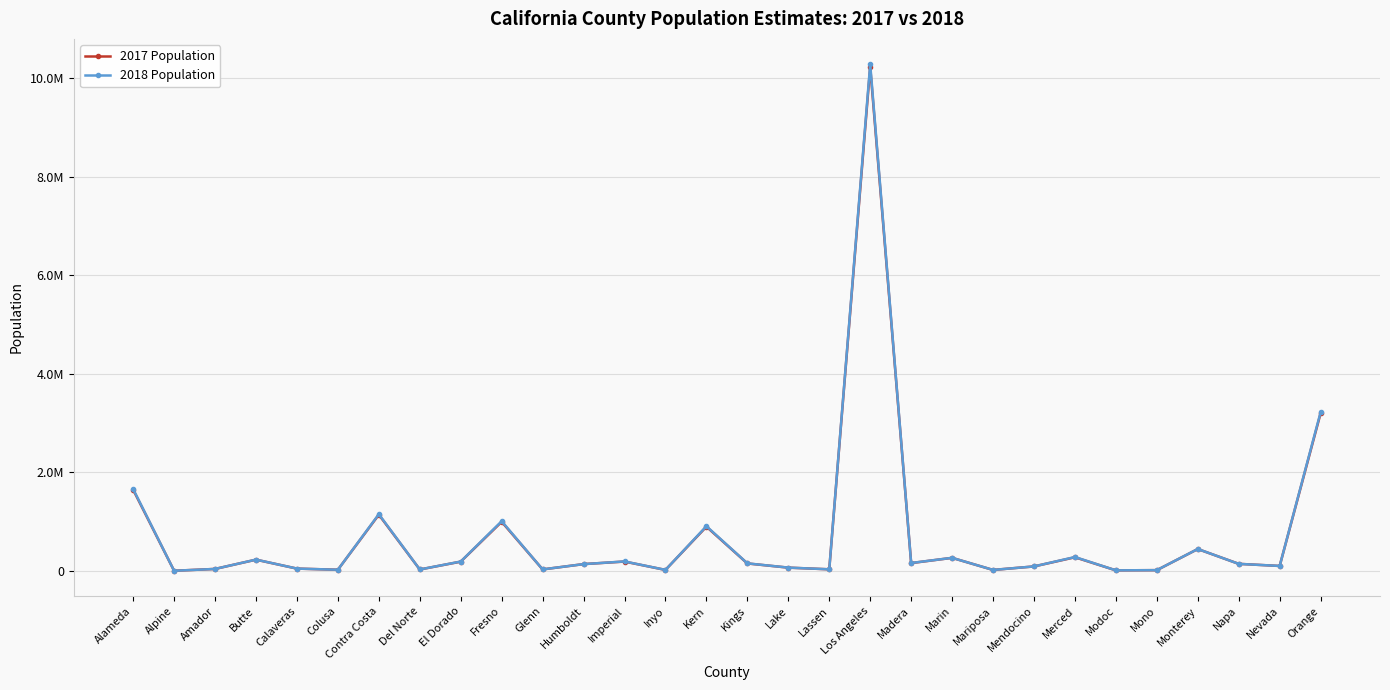

What is the highest value of the 2018 Population series?

10283729